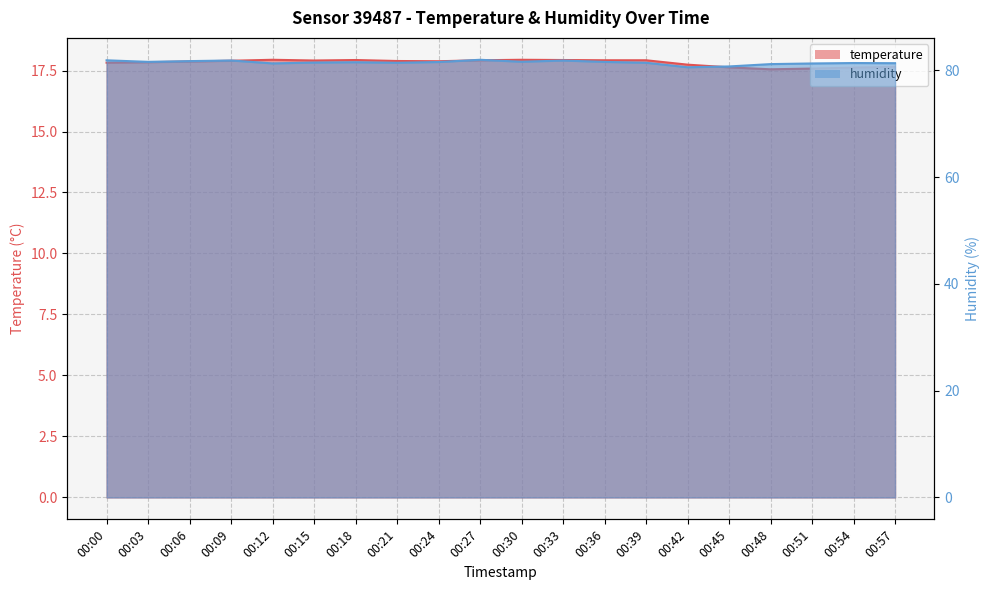

What is the approximate value of temperature at 00:24?

17.9